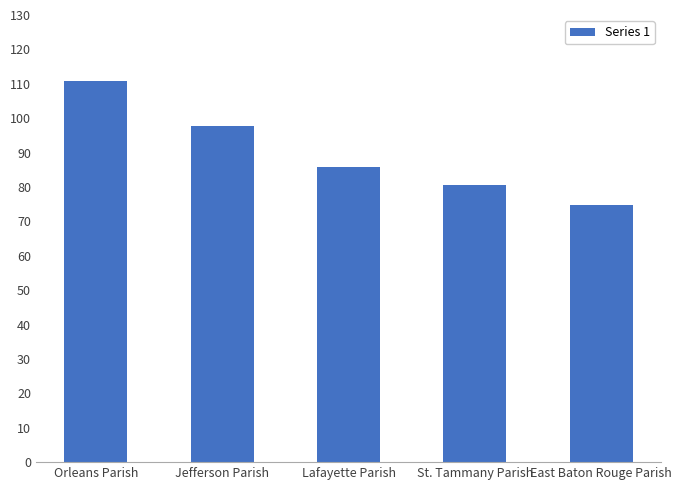

What is the ratio of the value at Jefferson Parish to the value at Orleans Parish?

0.9